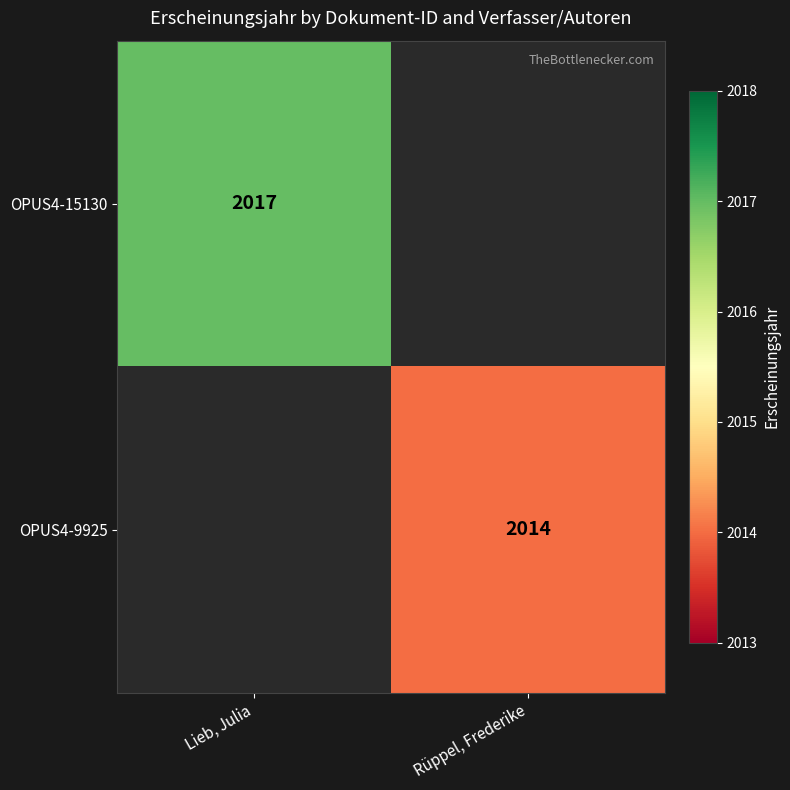

True or false: OPUS4-9925 has a value of 2014 at Rüppel, Frederike.

True